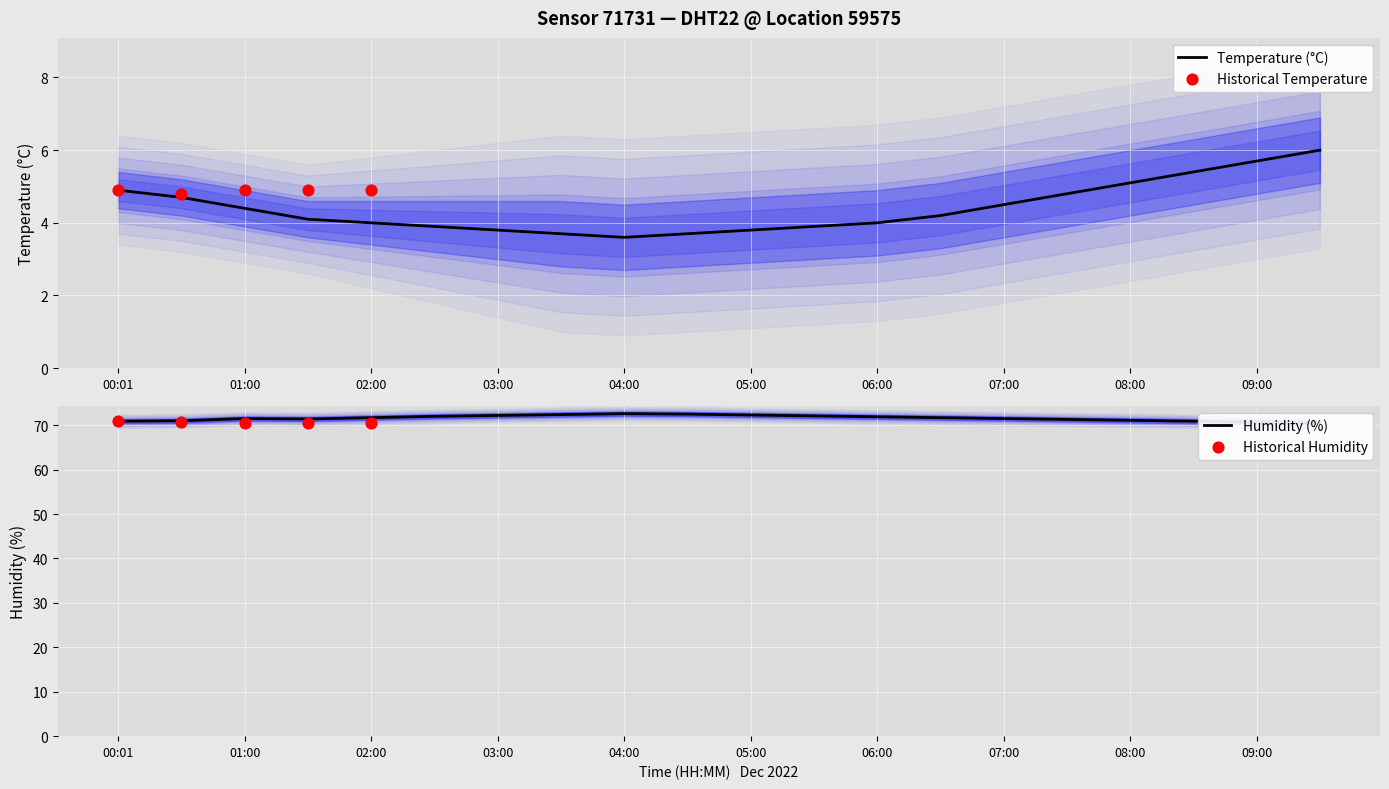

Which series reaches the maximum Y coordinate?

humidity